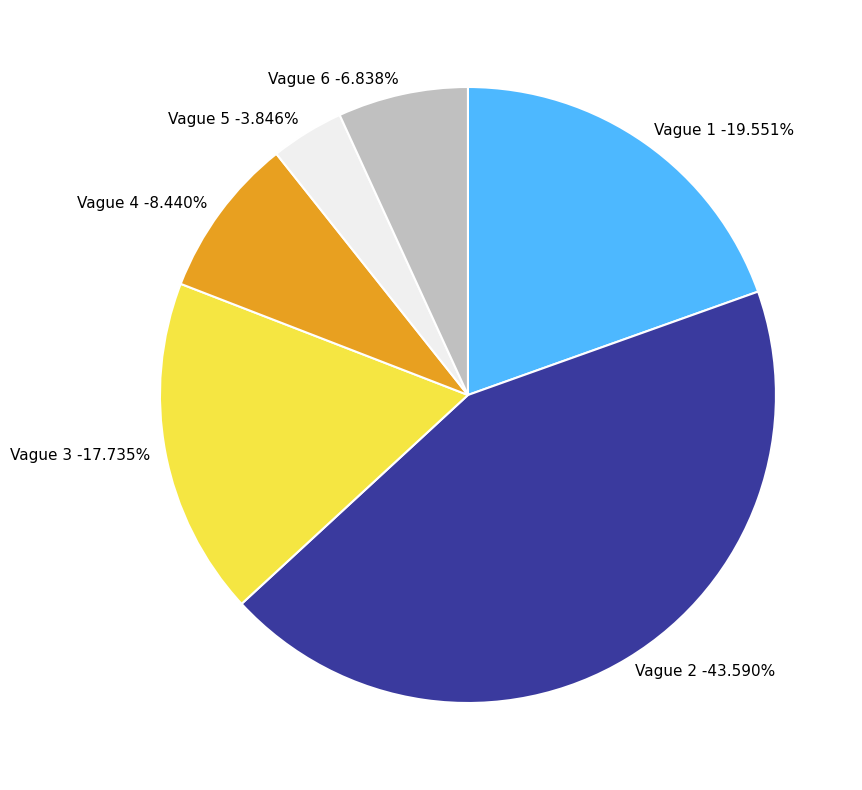

What percentage do Vague 1 and Vague 3 together represent?

37.3%